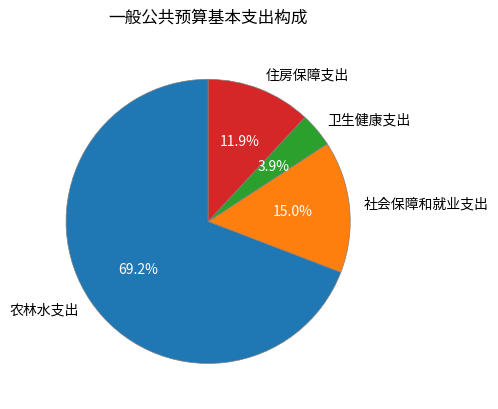

Is it true that 农林水支出 is 60% of the pie?

False